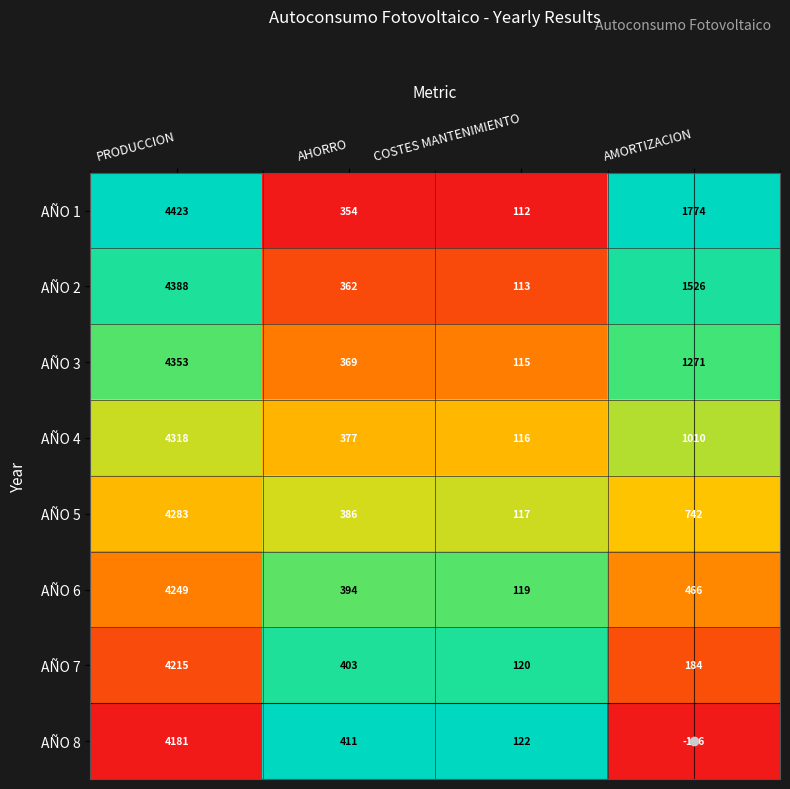

List the series in order of their peak value, lowest first.

AÑO 8, AÑO 7, AÑO 6, AÑO 5, AÑO 4, AÑO 3, AÑO 2, AÑO 1